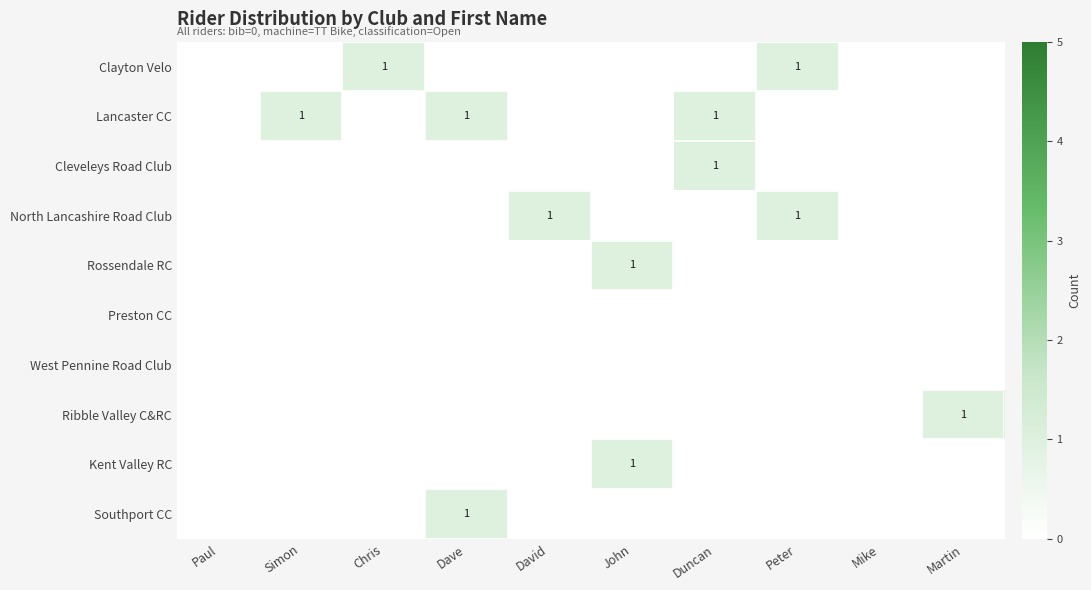

The North Lancashire Road Club series shows 1 at David. True or false?

True